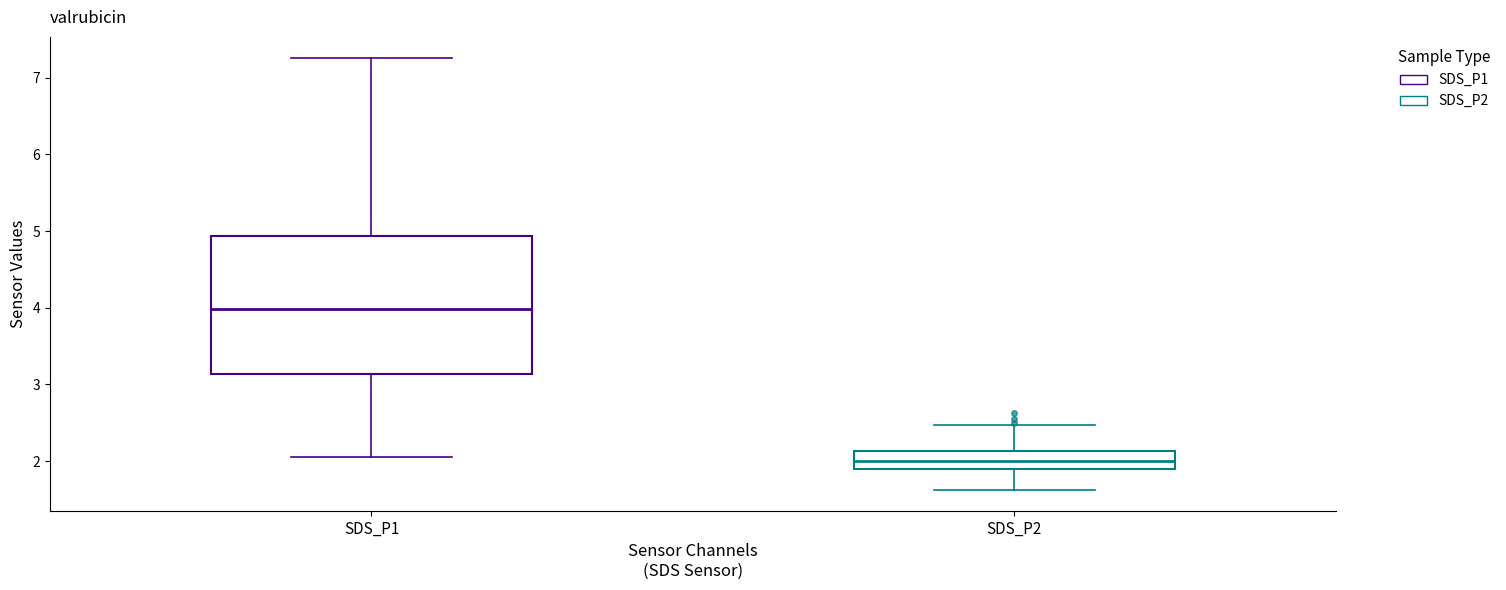

Comparing the boxes themselves (not the whiskers), which one is the tallest?

SDS_P1